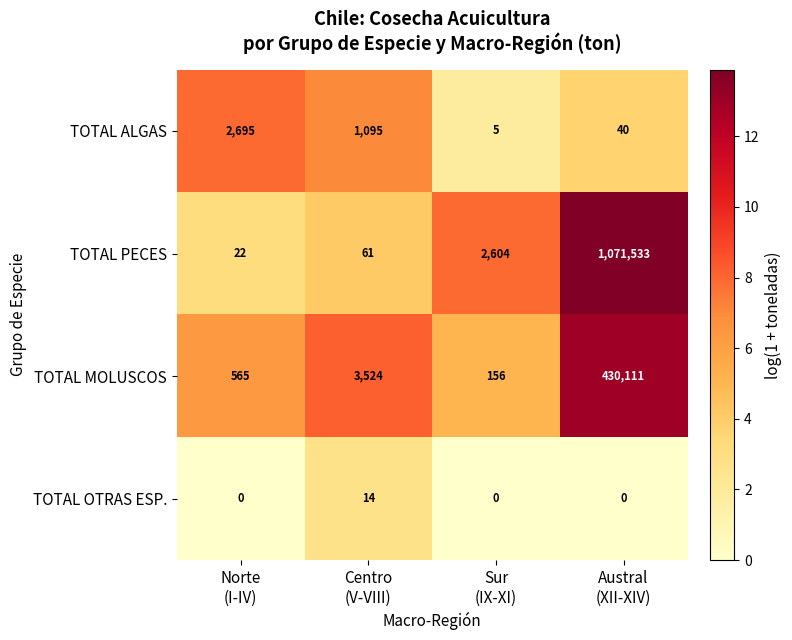

What is the difference between the maximum and second lowest values in the TOTAL OTRAS ESP. series?

14